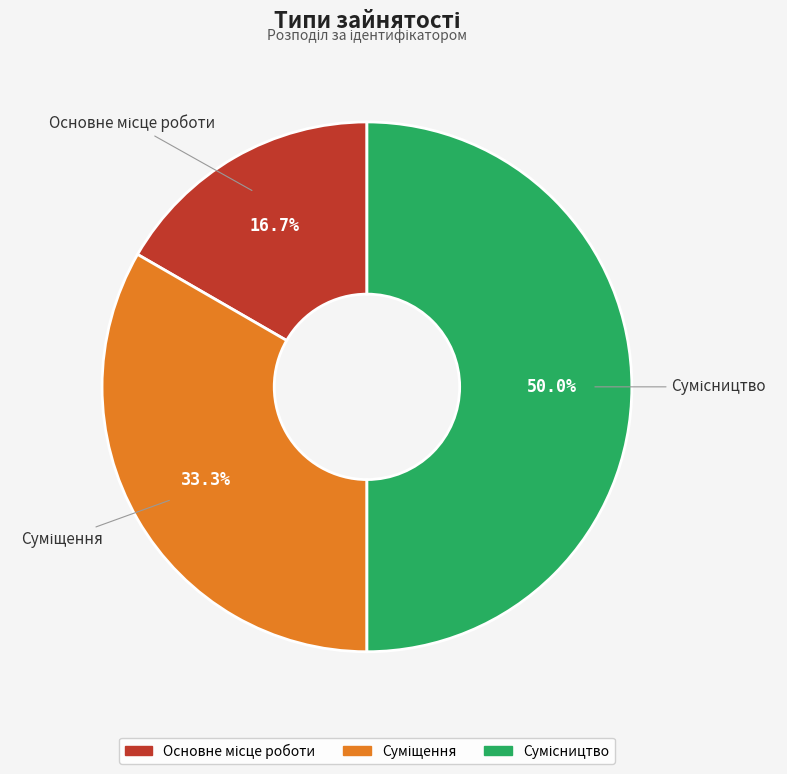

Does any single category account for the majority?

No